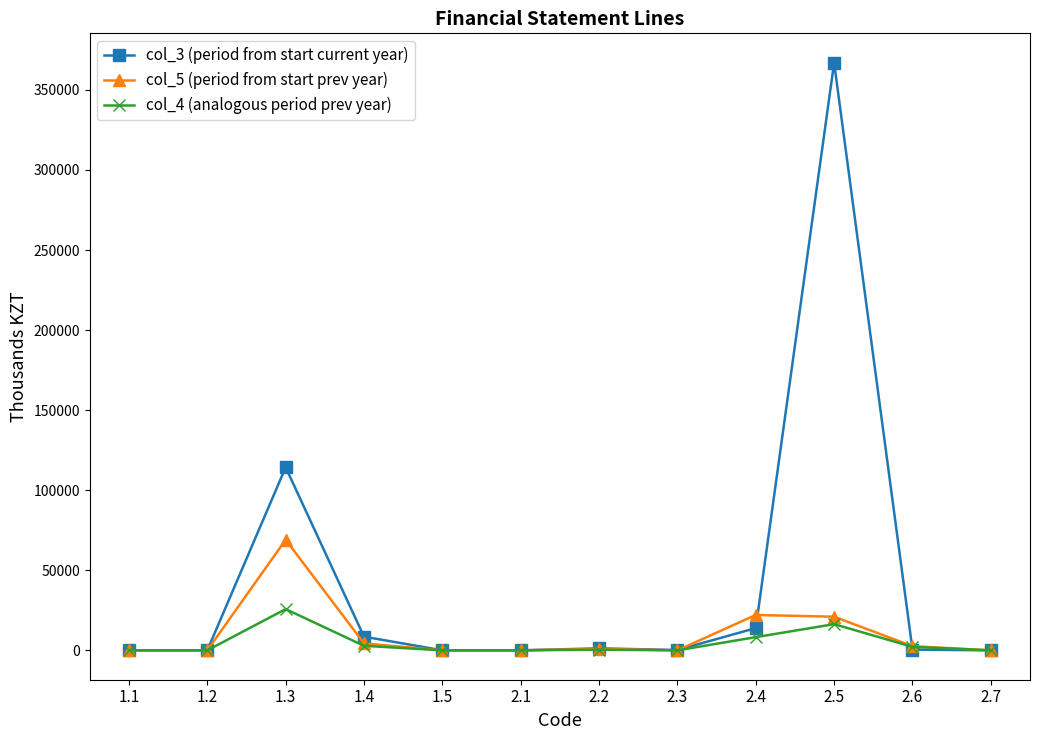

How many data points in col_5 (period from start prev year) are less than 903?

6